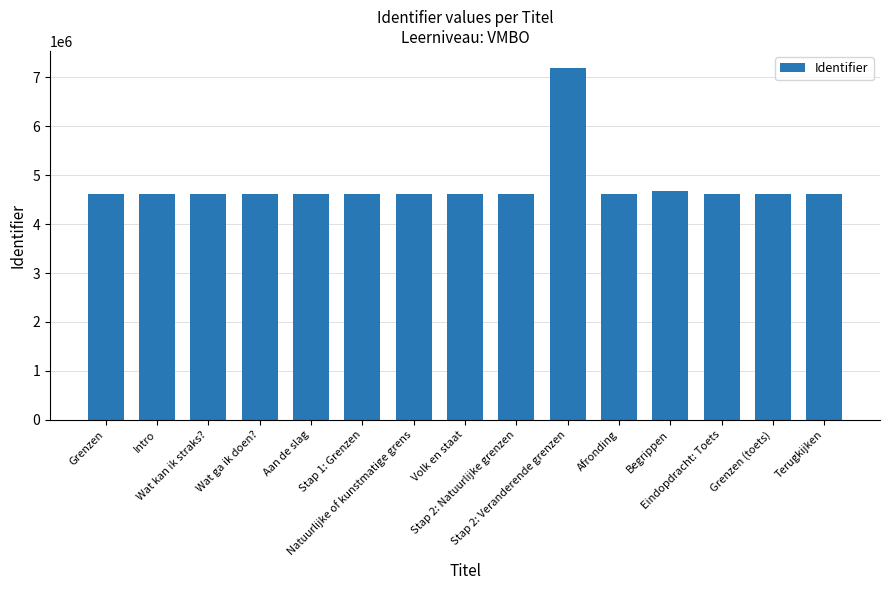

Are the bars horizontal?

No